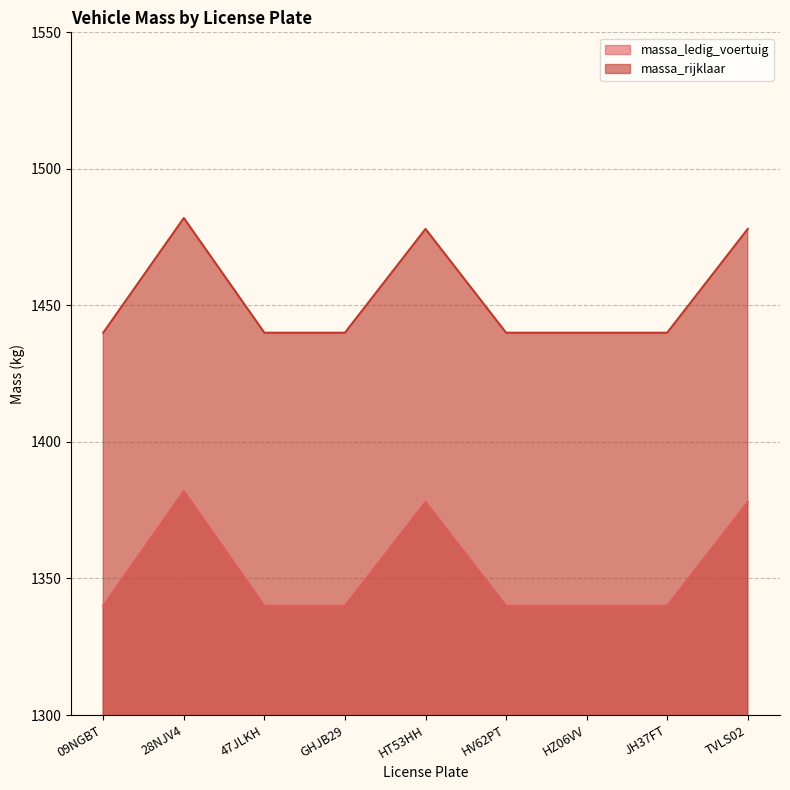

What position from the right is 47JLKH?

7